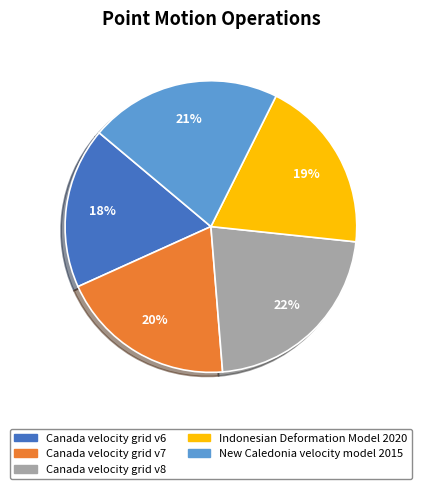

How many segments does this pie chart have?

5